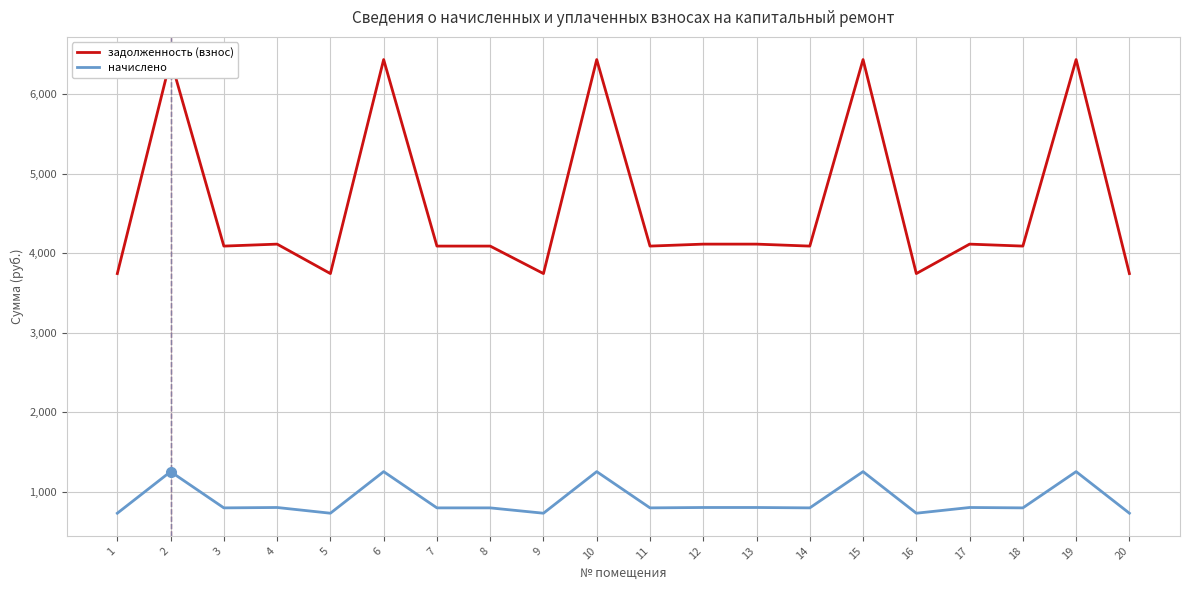

True or false: задолженность (взнос) has a value of 5292.5 at 16.

False